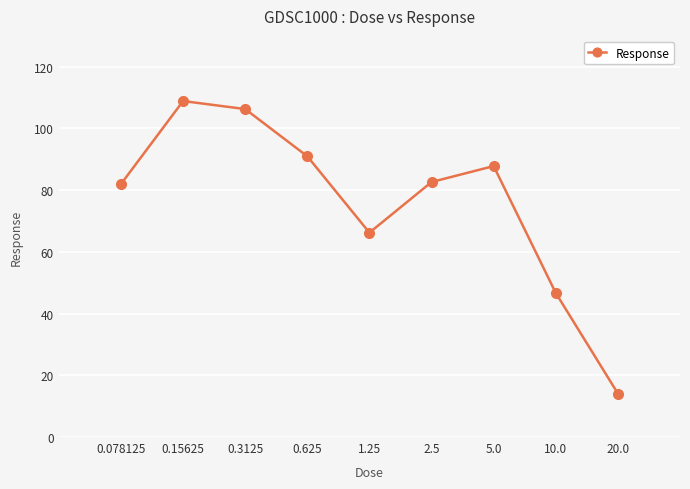

What is the difference between the maximum and minimum values?

94.8